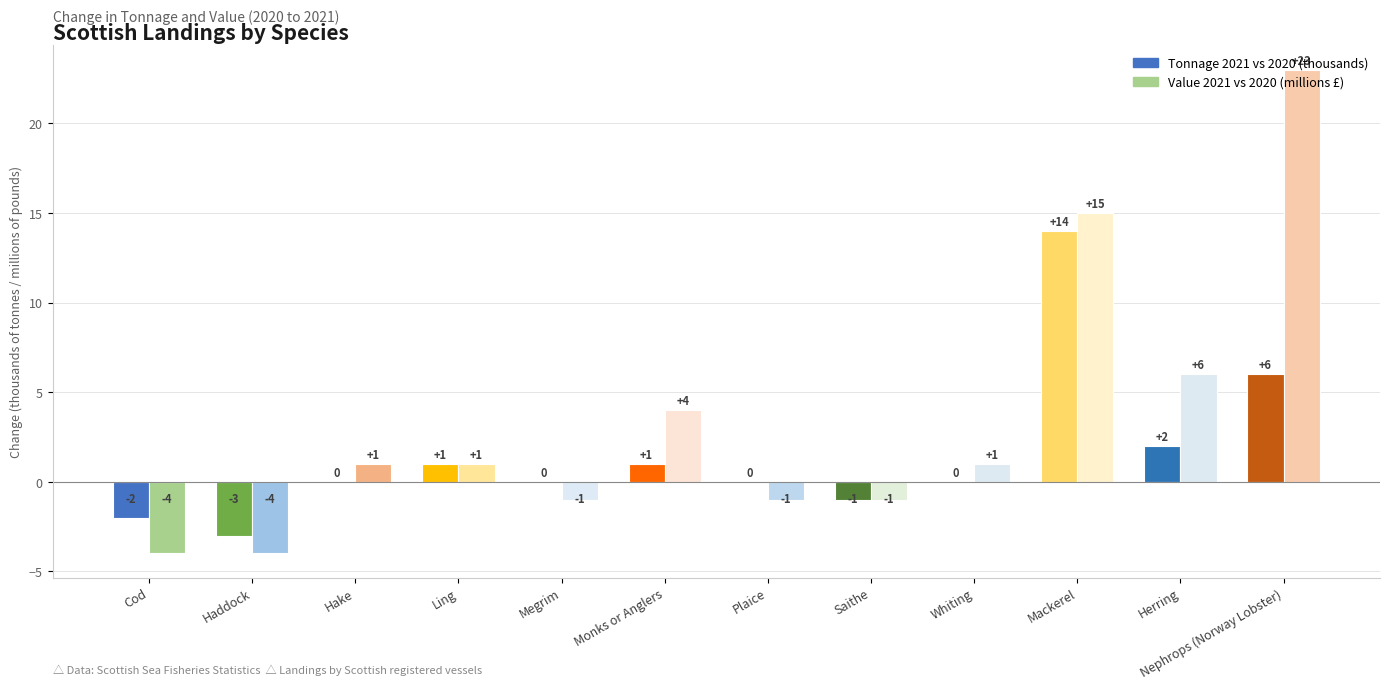

What is the total value across all series at Whiting?

1